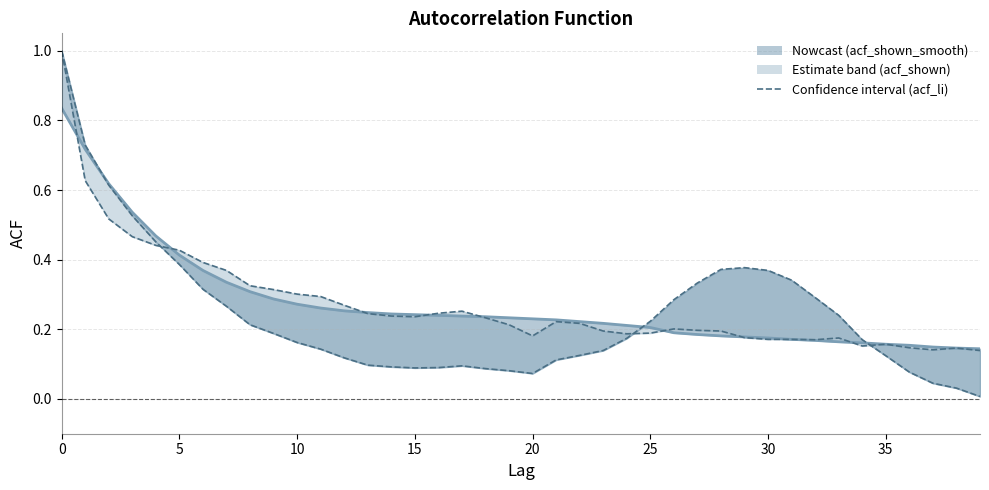

What is the difference between the maximum and second lowest values in the acf_shown line series?

0.9